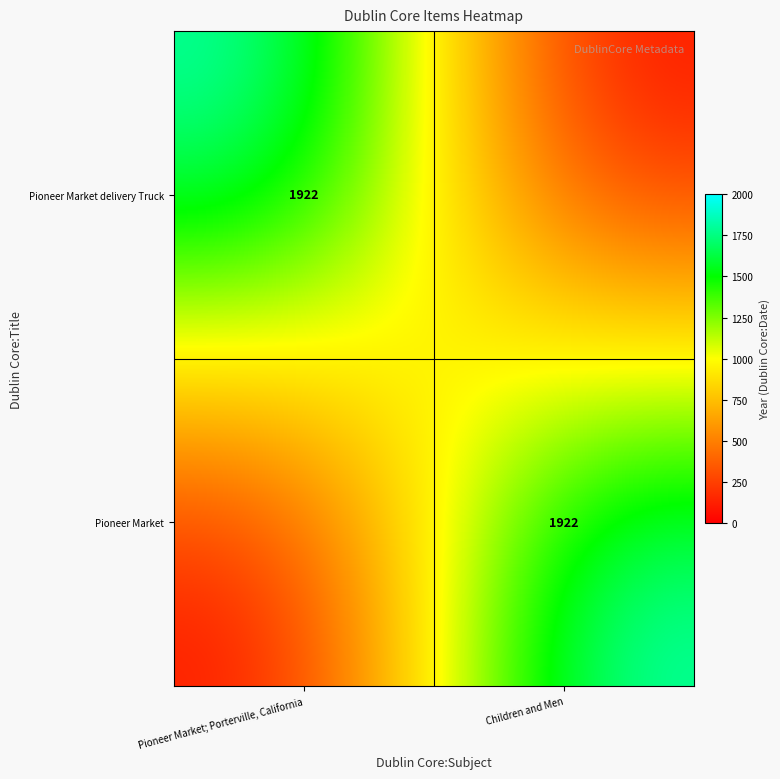

How many distinct data groups are displayed?

2